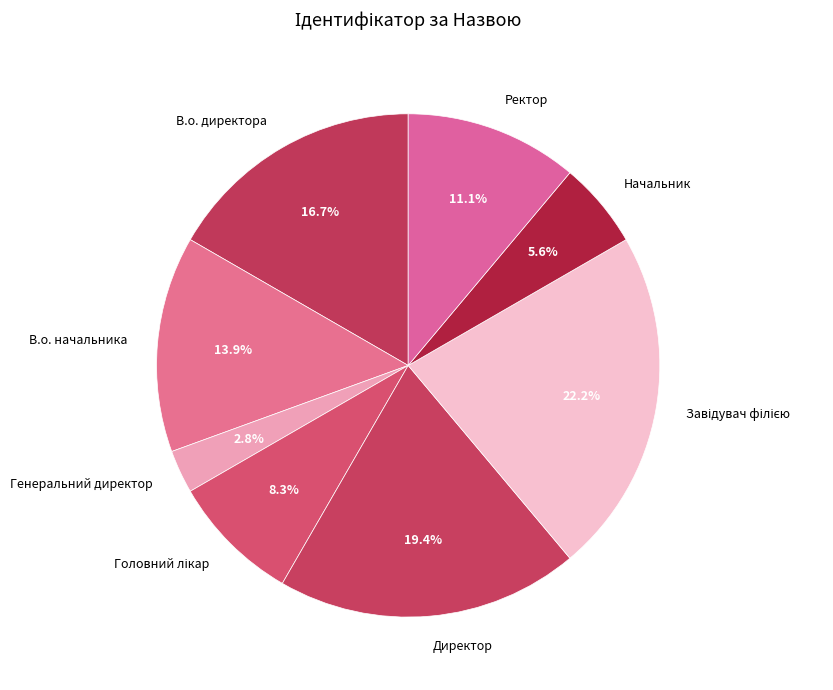

How many slices are in this pie chart?

8